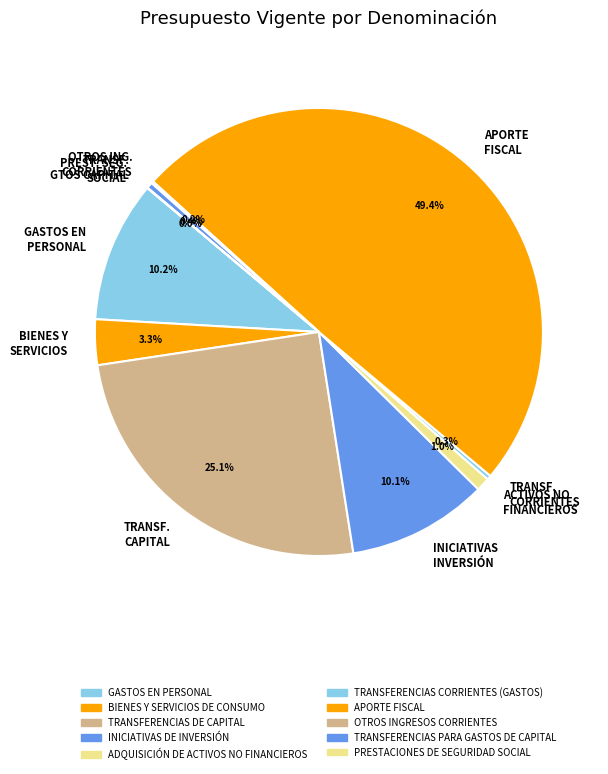

Combined, what portion of the pie is TRANSF. CORRIENTES and TRANSF. CAPITAL?

25.4%